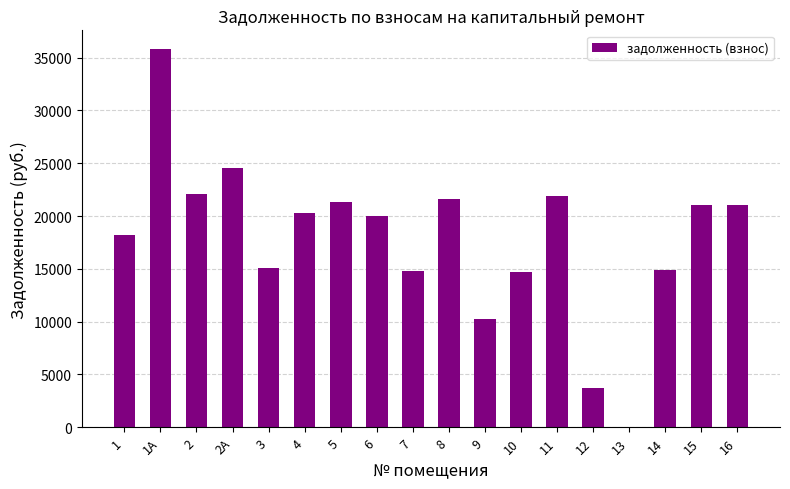

At which category does the chart reach its peak across all series?

1А